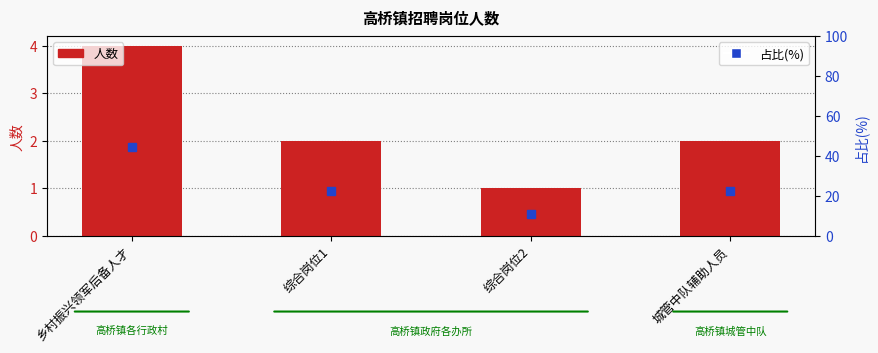

Which has a higher value, 乡村振兴领军后备人才 or 综合岗位1?

乡村振兴领军后备人才